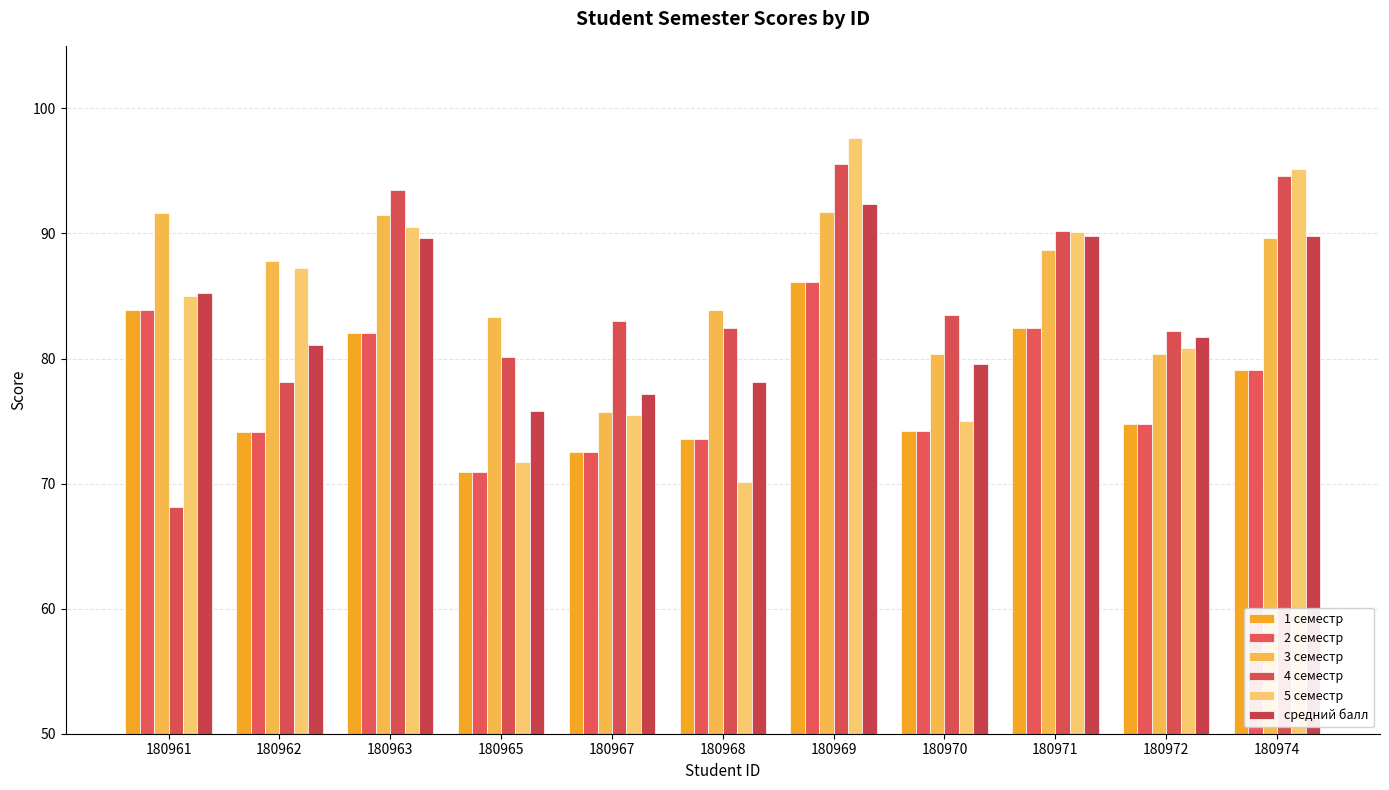

Is it true that средний балл equals 75.8 at 180965?

True